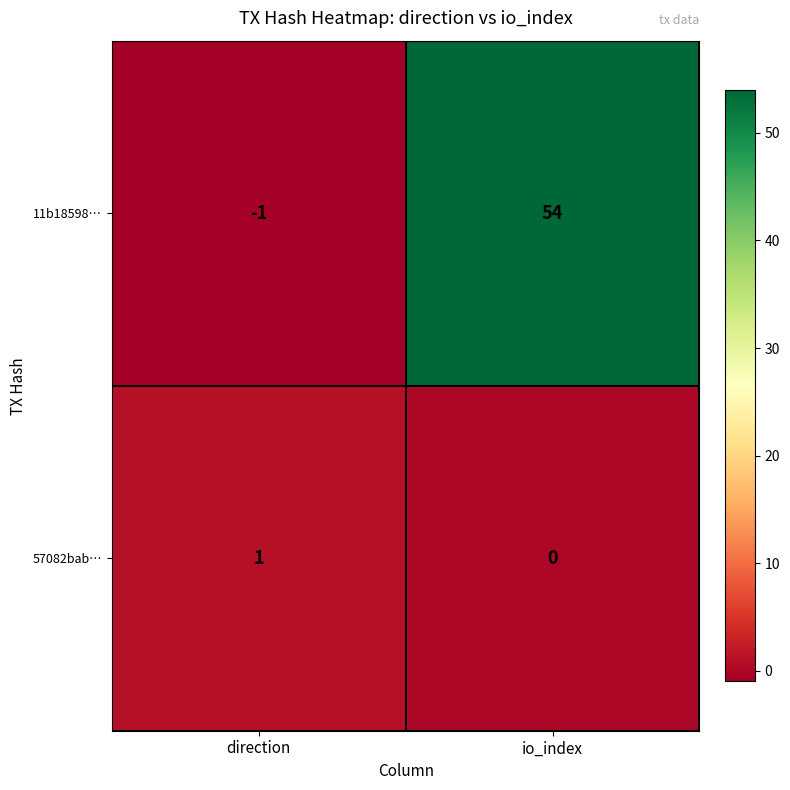

True or false: 11b18598… has a value of -1 at direction.

True